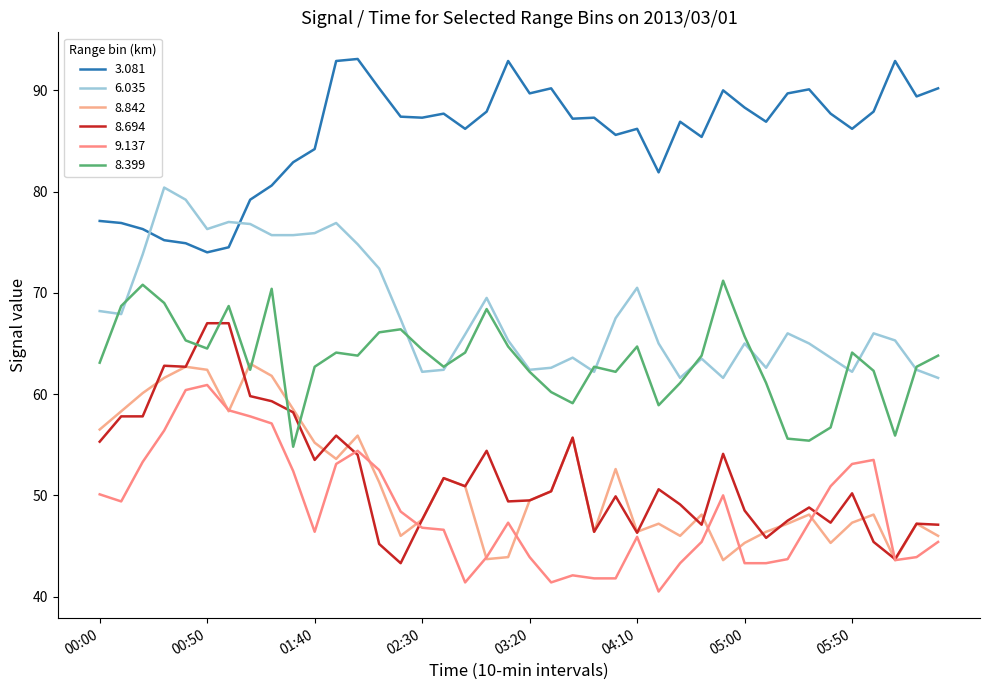

How many lines are shown in the chart?

6